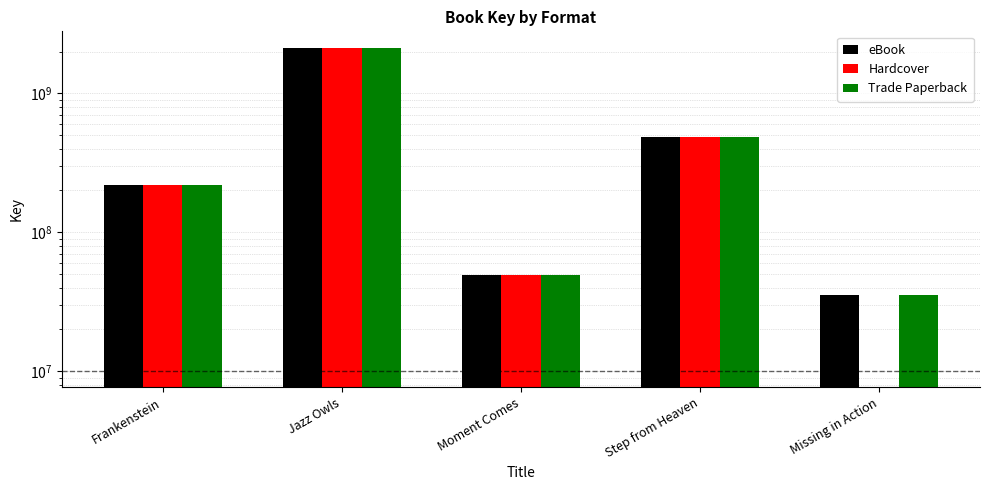

How many groups of bars are there?

5